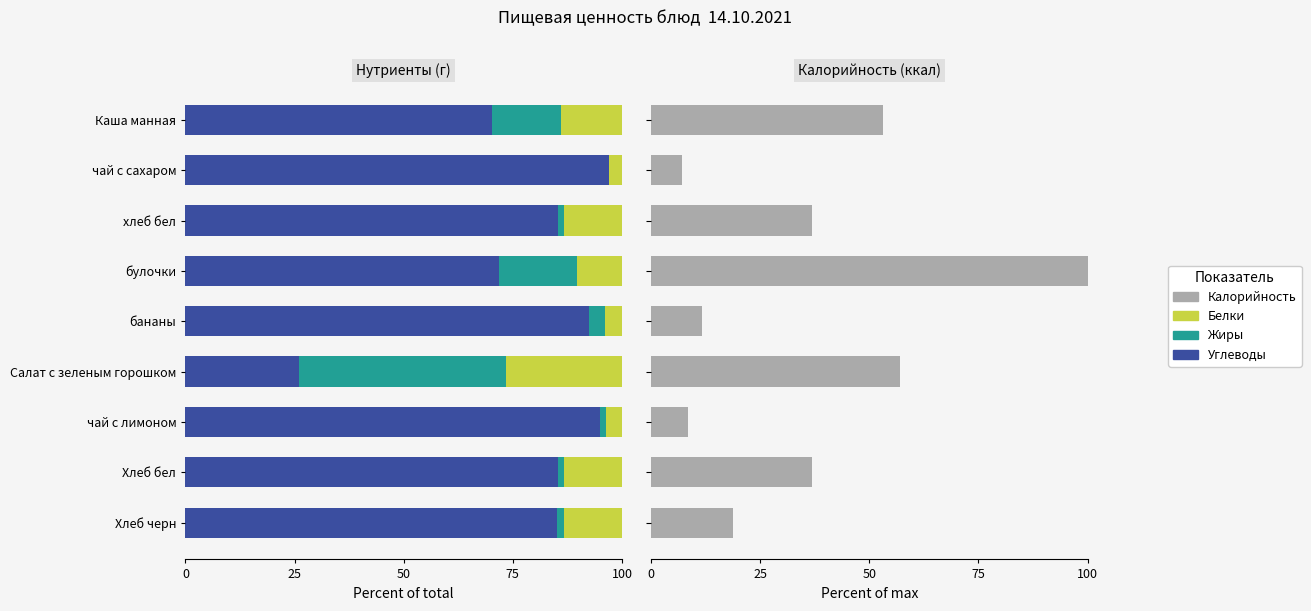

What is the difference between the second highest and second lowest values in the Калорийность series?

48.6